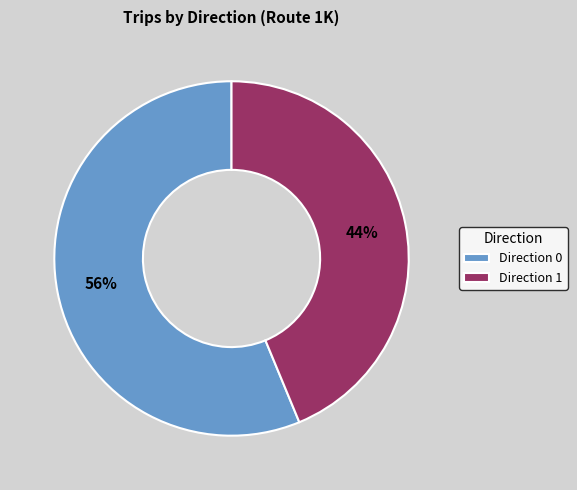

To the nearest percent, what is the combined percentage of Direction 1 and Direction 0?

100%